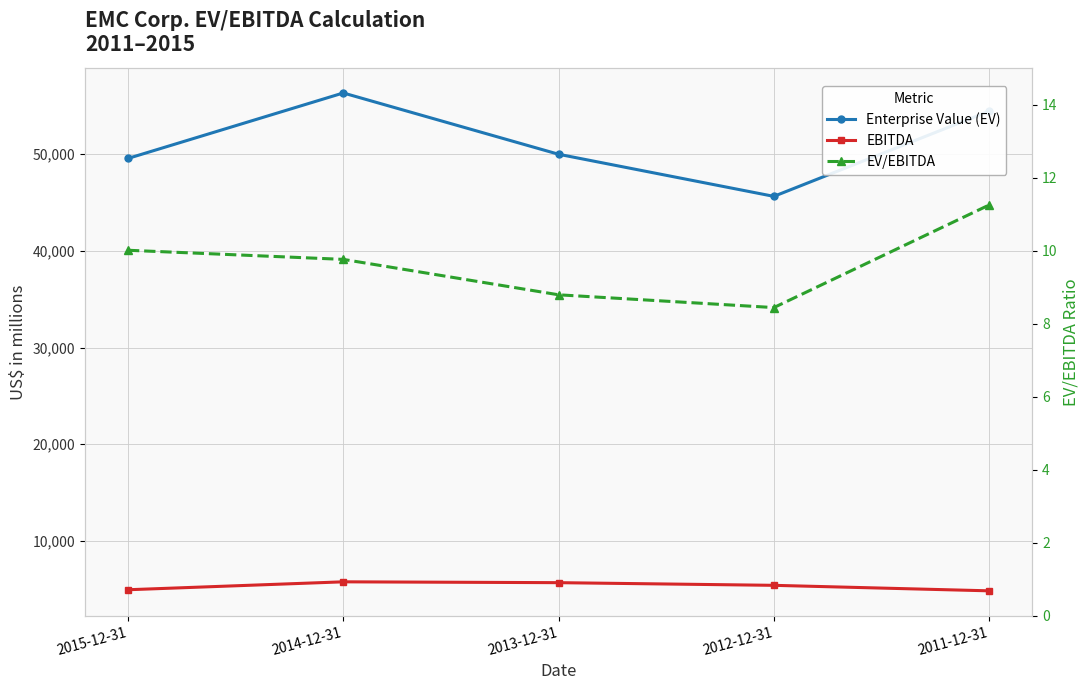

What position from the left is 2014-12-31?

2